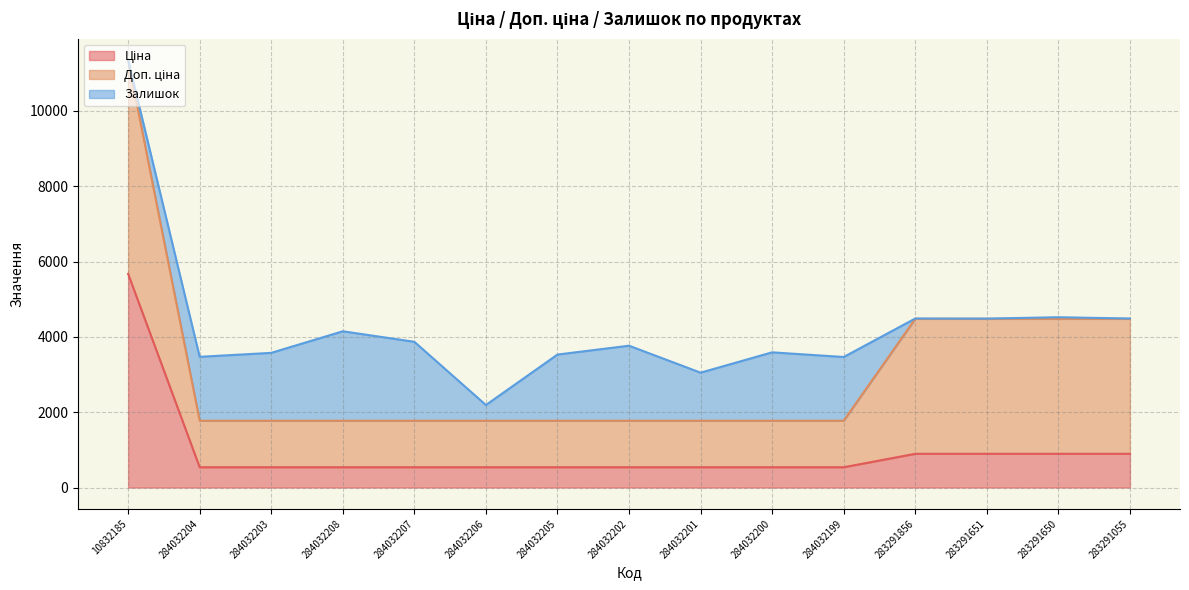

Reading left to right, what are all the values shown in this chart?

Ціна: 5673.8	539.0	539.0	539.0	539.0	539.0	539.0	539.0	539.0	539.0	539.0	895.9	895.9	895.9	895.9
Доп. ціна: 5673.8	1235.4	1235.4	1235.4	1235.4	1235.4	1235.4	1235.4	1235.4	1235.4	1235.4	3583.6	3583.6	3583.6	3583.6
Залишок: 3.0	1697.0	1802.0	2375.0	2096.0	417.0	1757.0	1992.0	1276.0	1816.0	1692.0	9.0	7.0	43.0	9.0